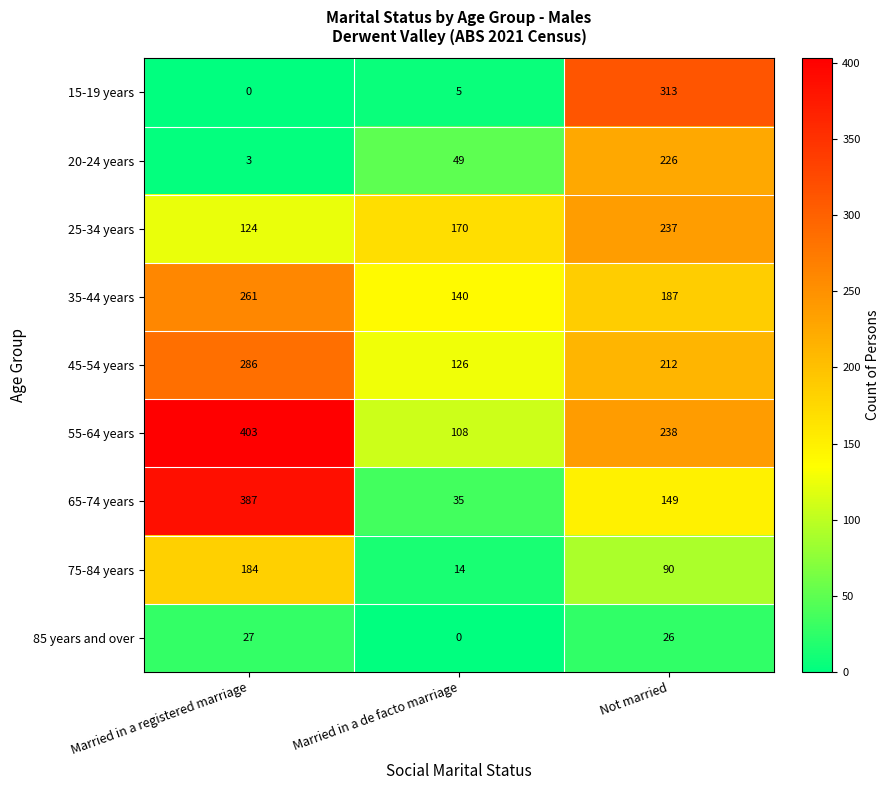

True or false: 35-44 years has a value of 333 at Not married.

False